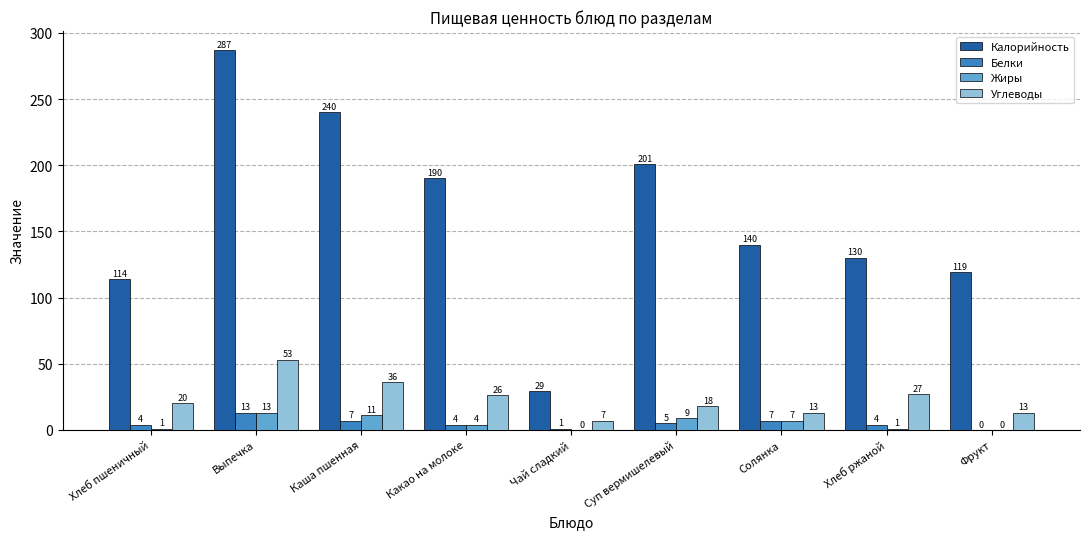

How many values in Белки are above zero?

8